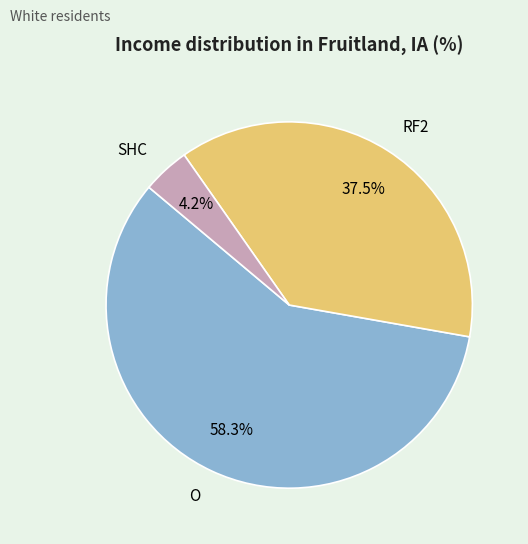

The SHC slice represents 45% of the pie. True or false?

False